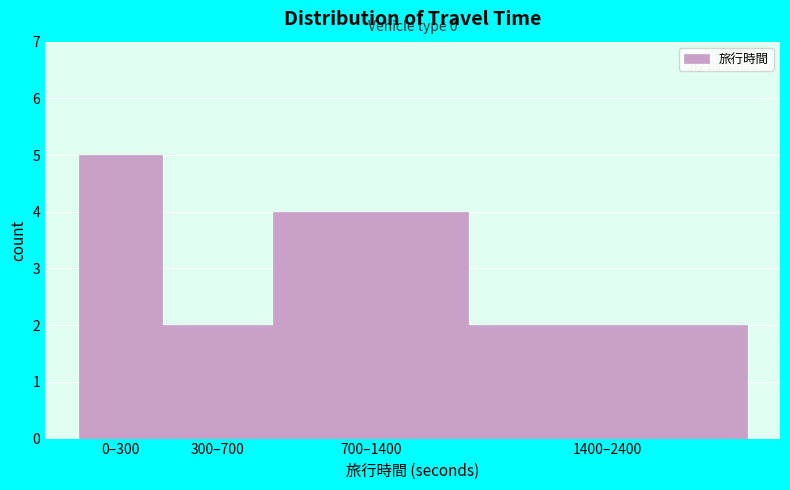

Reading right to left, list all the values displayed in this chart.

2	4	2	5